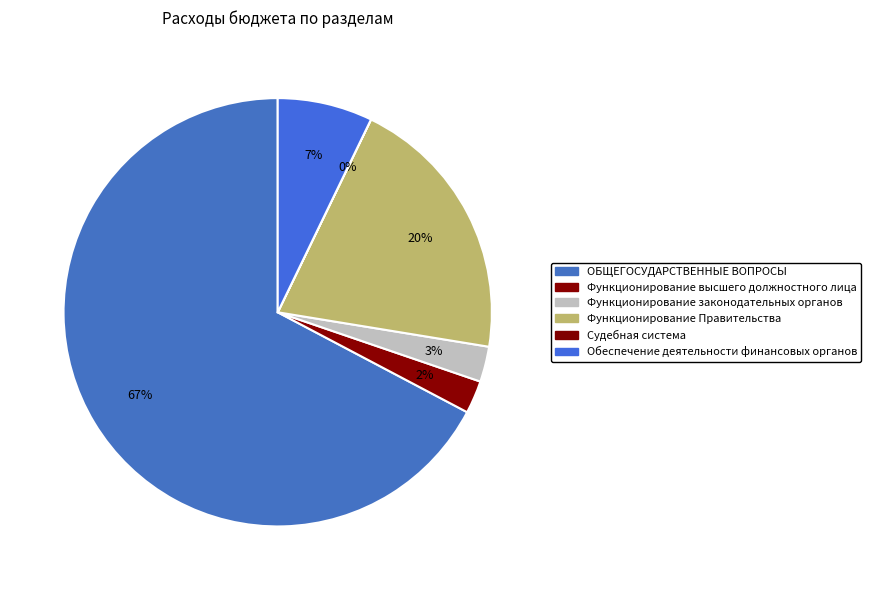

The Судебная система slice represents 0% of the pie. True or false?

True